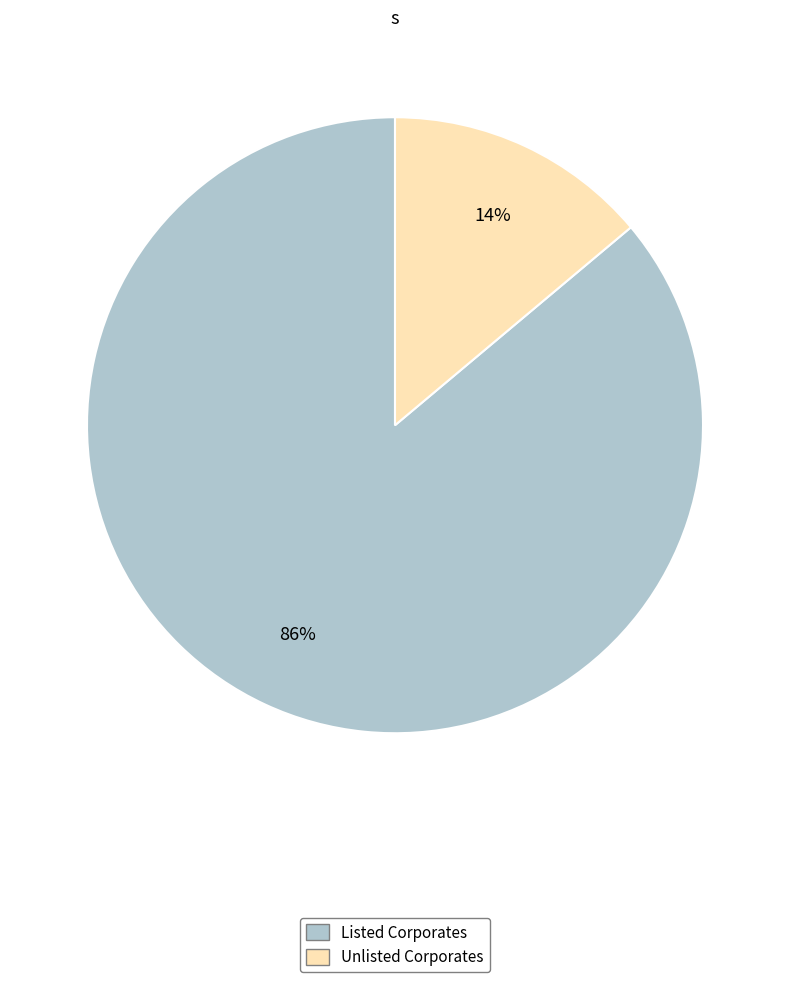

Does Unlisted Corporates represent more than half of the total?

No